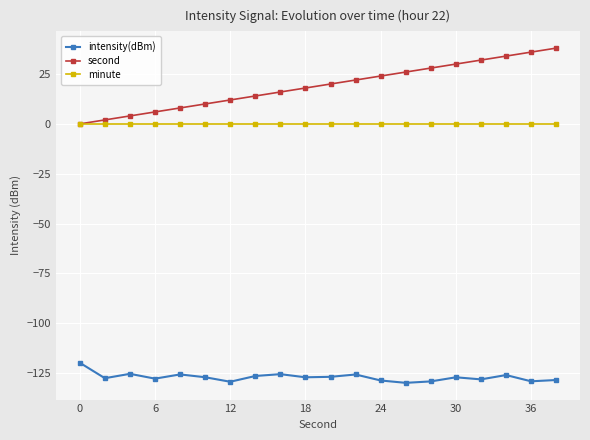

What is the greatest value displayed?

38.0